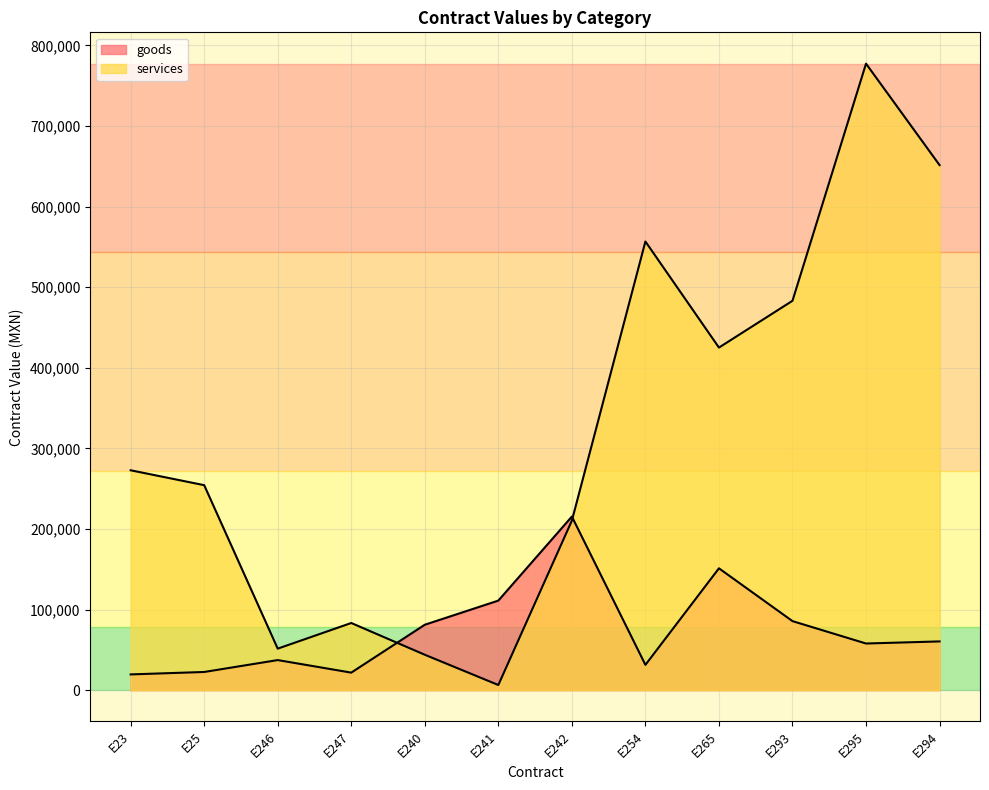

How many data points in goods are less than 60450?

6